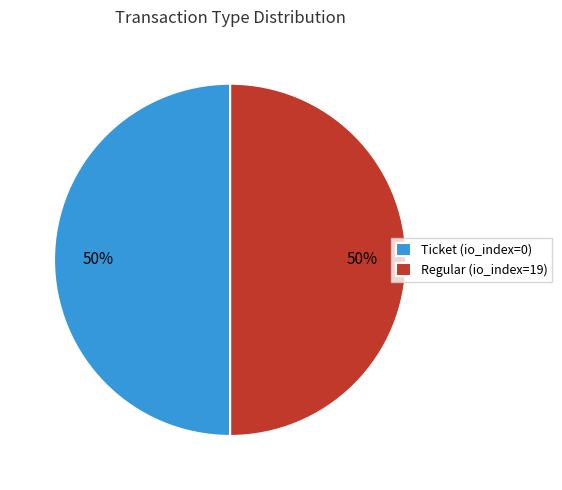

What is the ratio of the value at Regular (io_index=19) to the value at Ticket (io_index=0)?

1.0